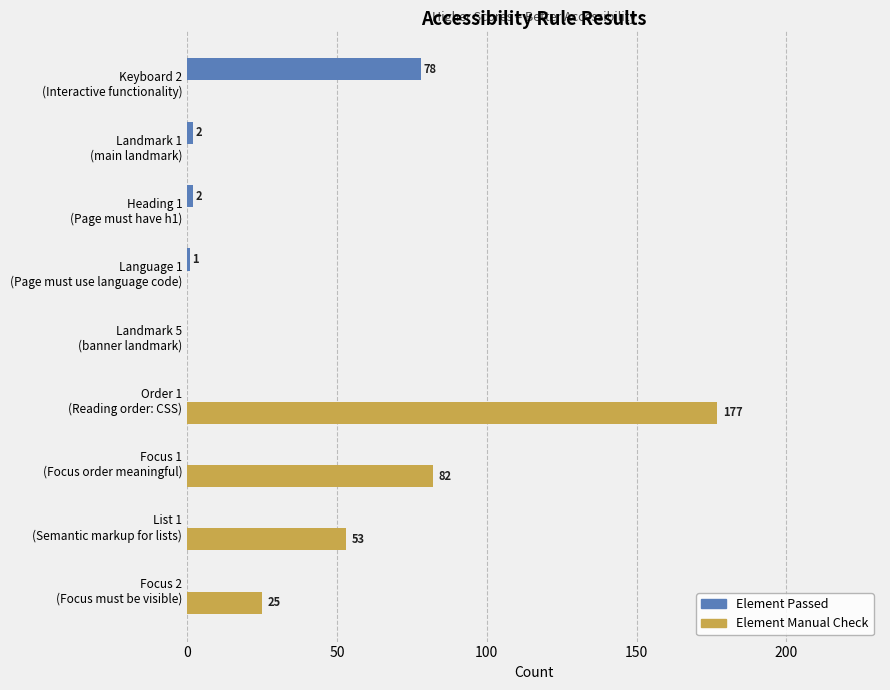

What is the sum of all Element Manual Check values?

337